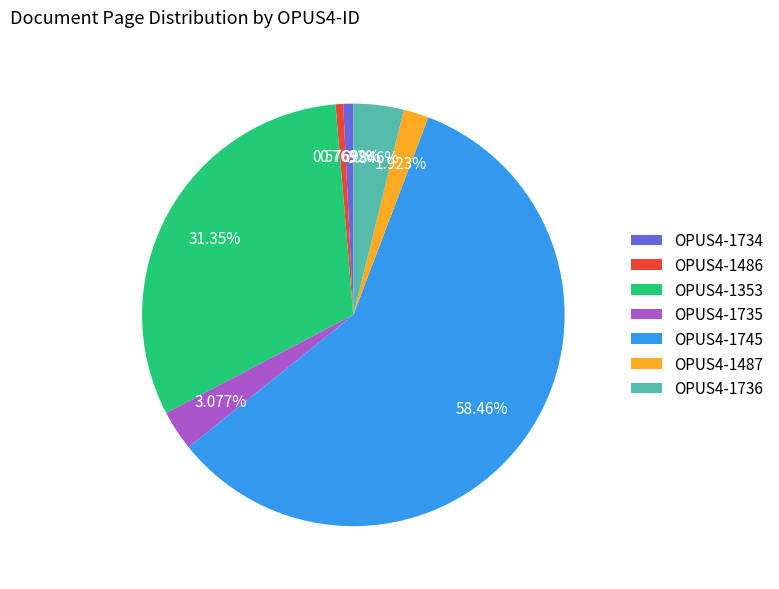

Between OPUS4-1487 and OPUS4-1745, which is larger?

OPUS4-1745